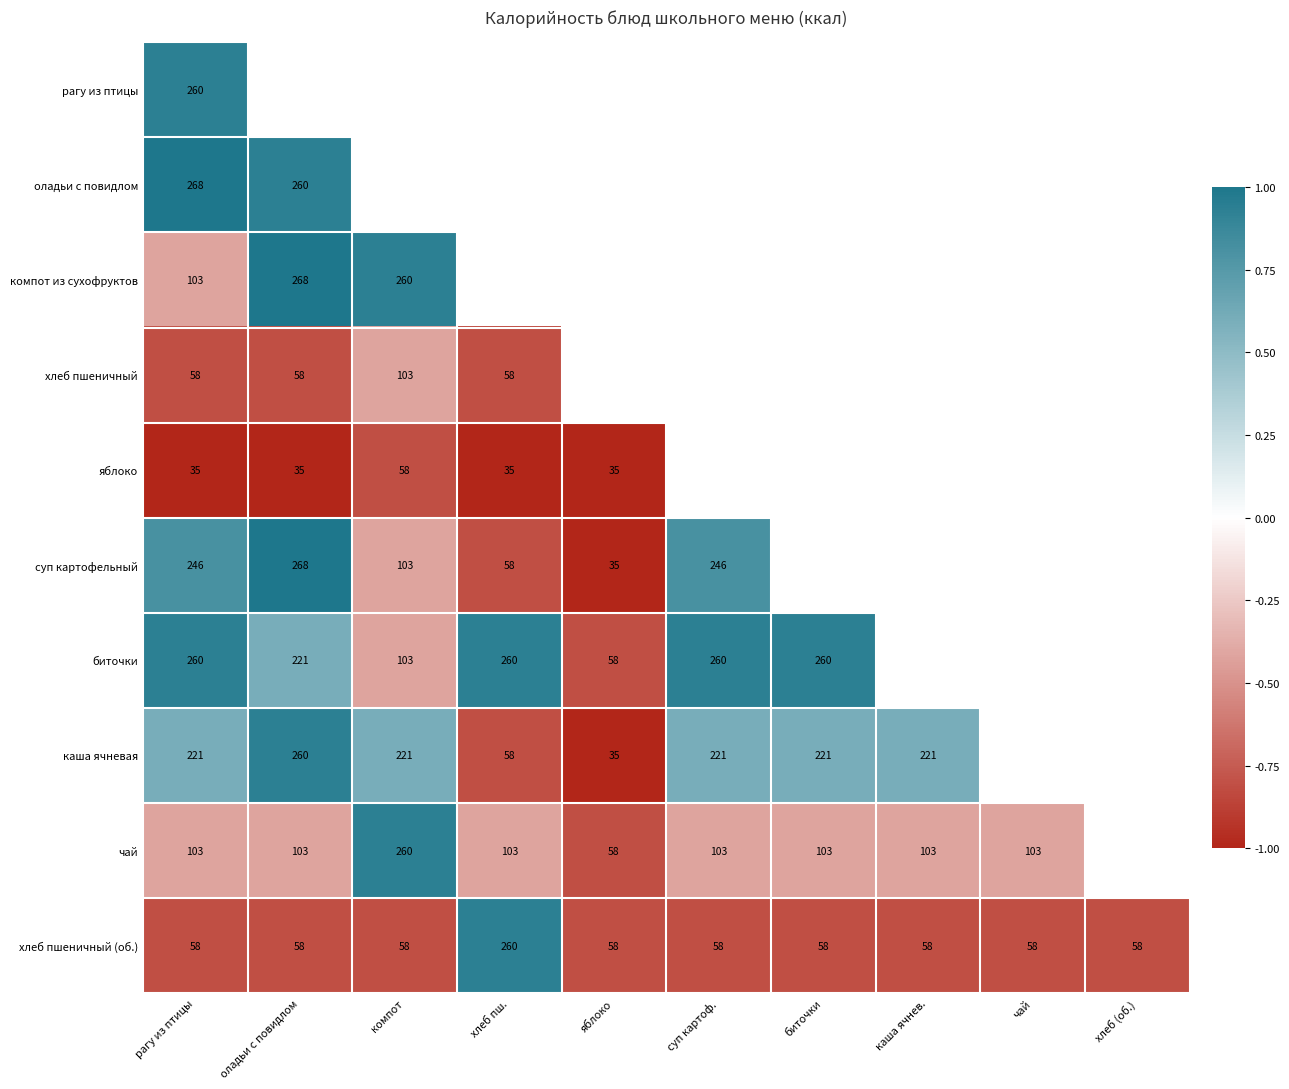

Is the value of биточки at оладьи с повидлом greater than the value of каша ячневая at яблоко?

Yes